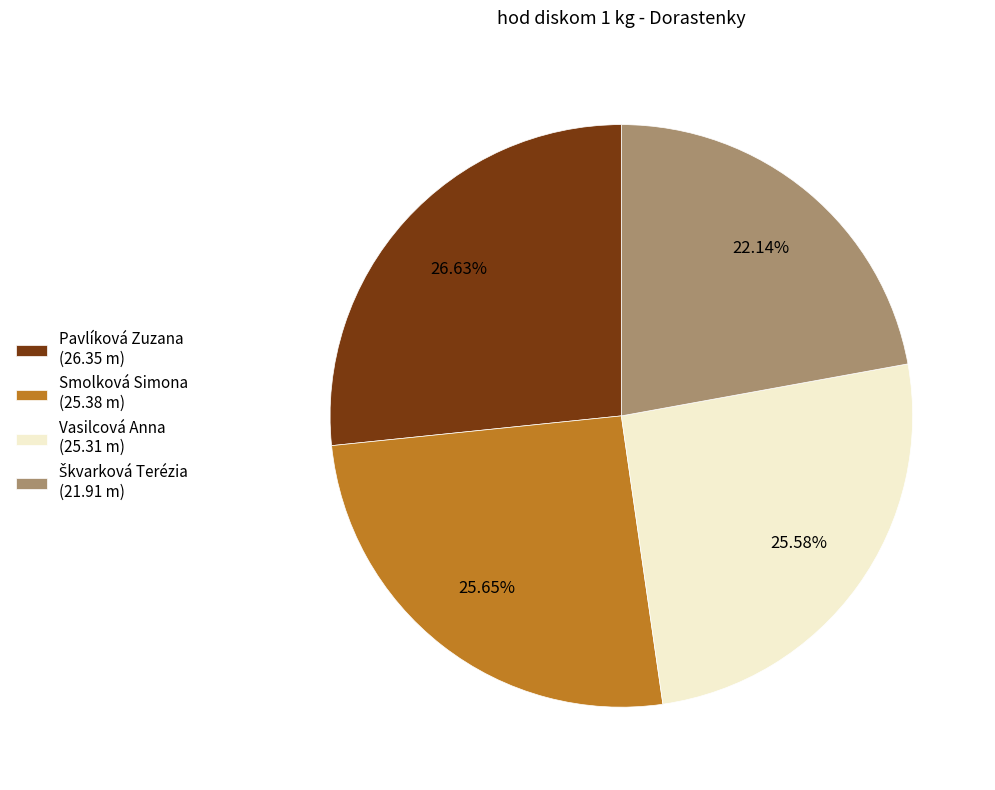

Is the sum of Smolková Simona (25.38 m) and Pavlíková Zuzana (26.35 m) greater than half?

Yes